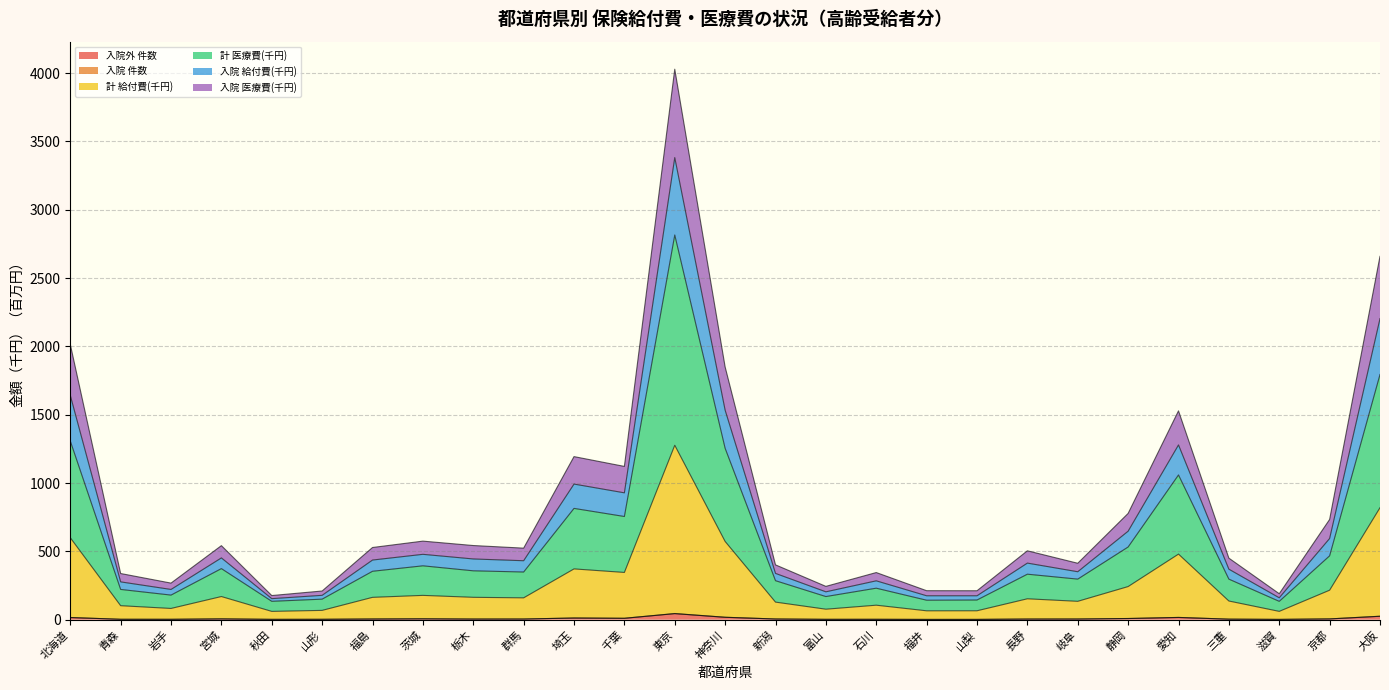

Does the chart display data point markers on the line(s)?

No